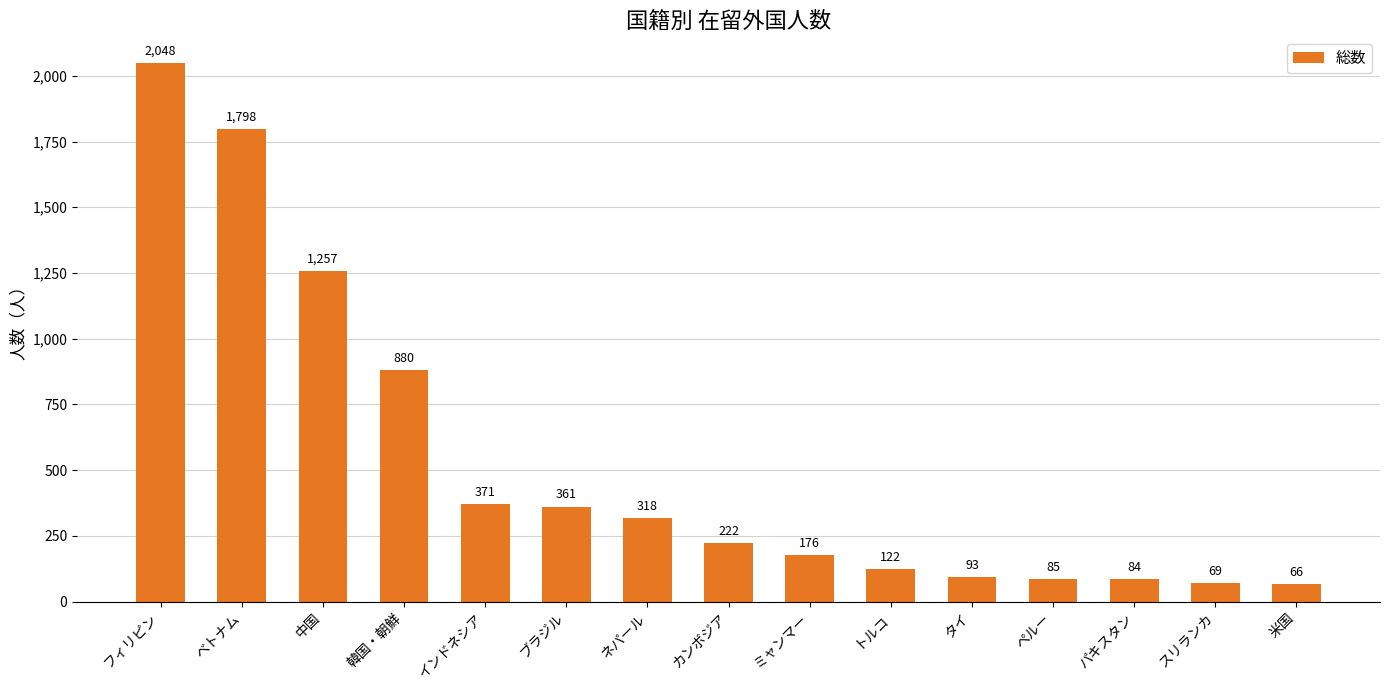

What is the maximum value shown in the chart?

2048